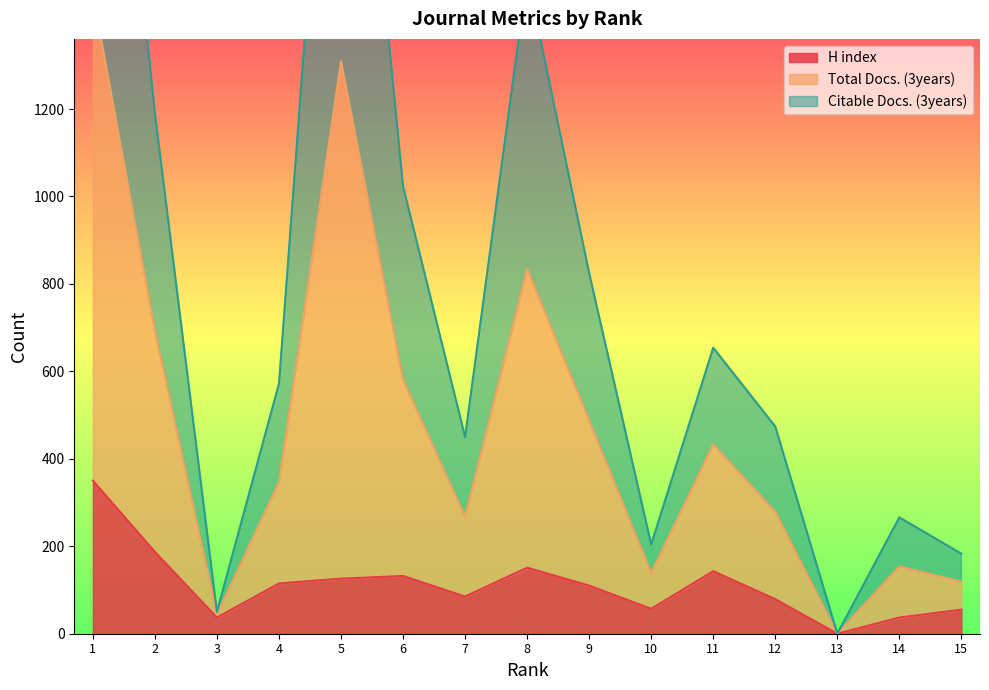

Count the number of categories in the chart.

15